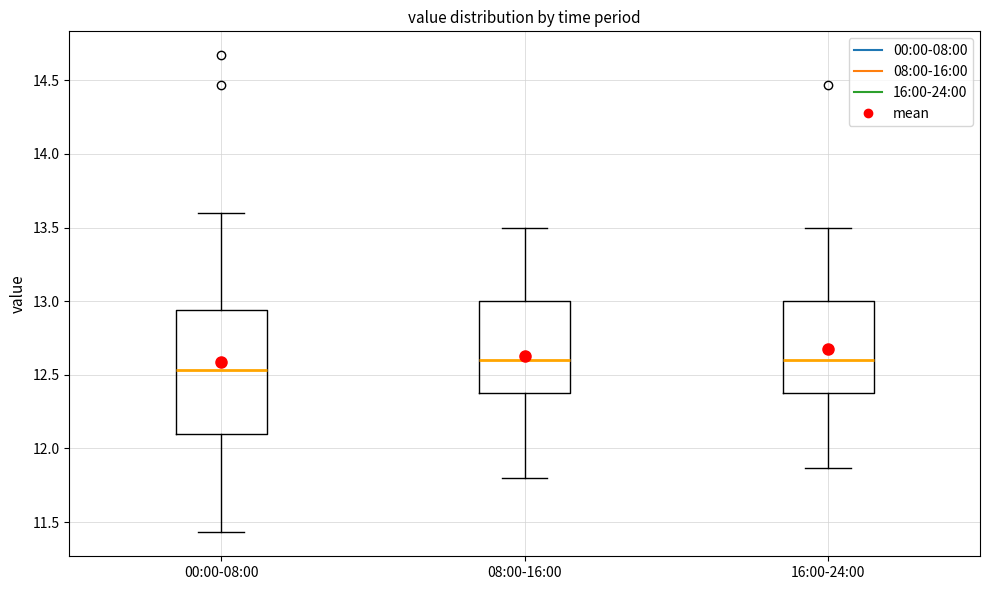

Comparing the boxes themselves (not the whiskers), which one is the tallest?

00:00-08:00